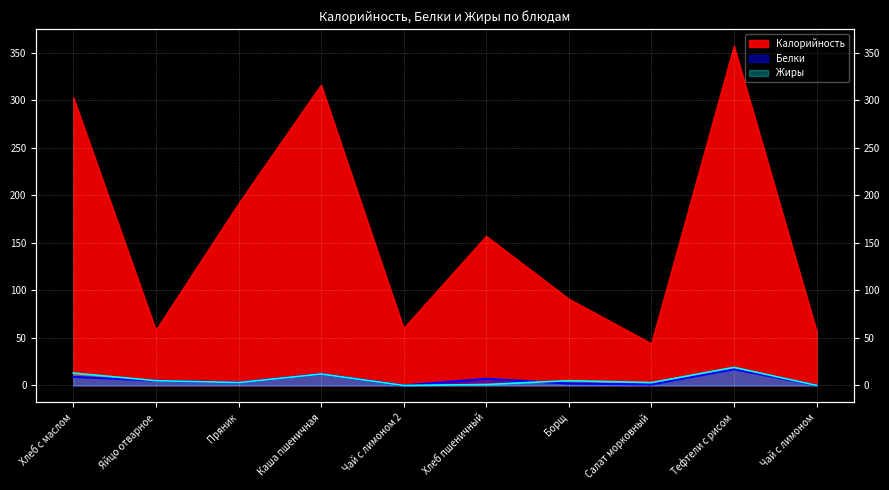

Read the Калорийность value at Каша пшеничная, to the nearest 5.

315